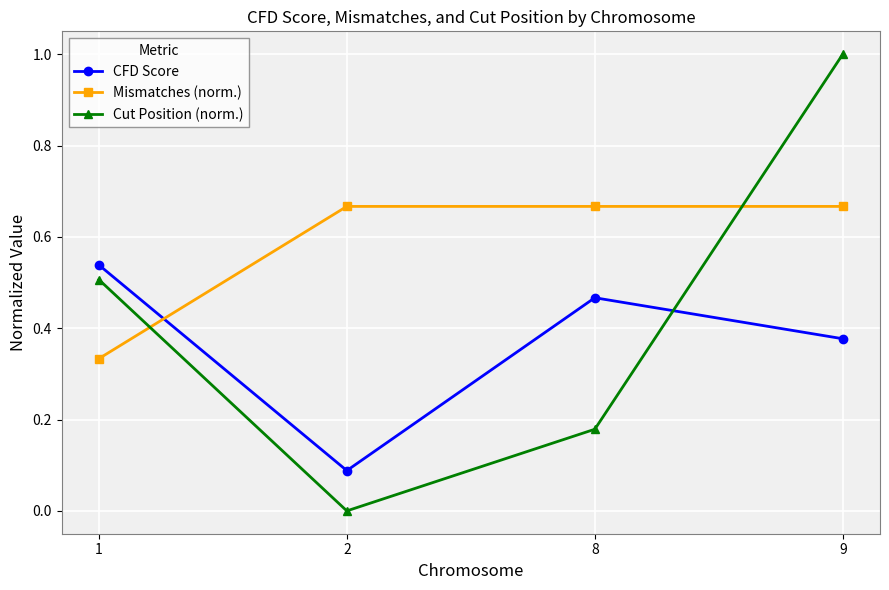

At how many categories does at least one series exceed 0?

4